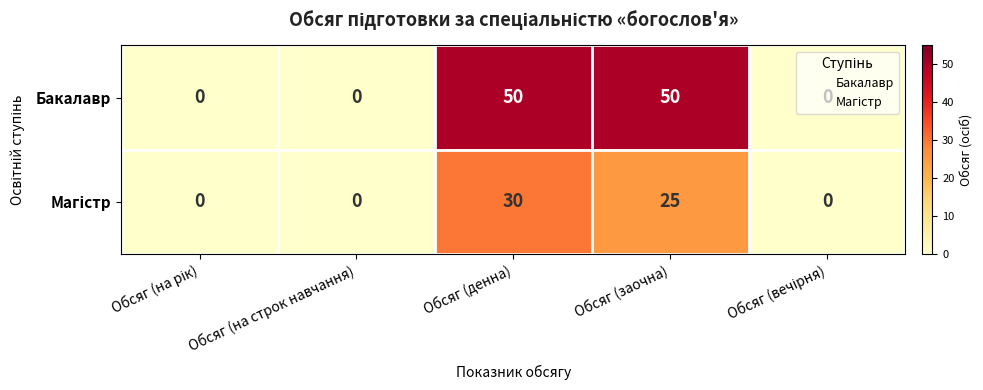

Which series has the largest range (max minus min)?

Бакалавр